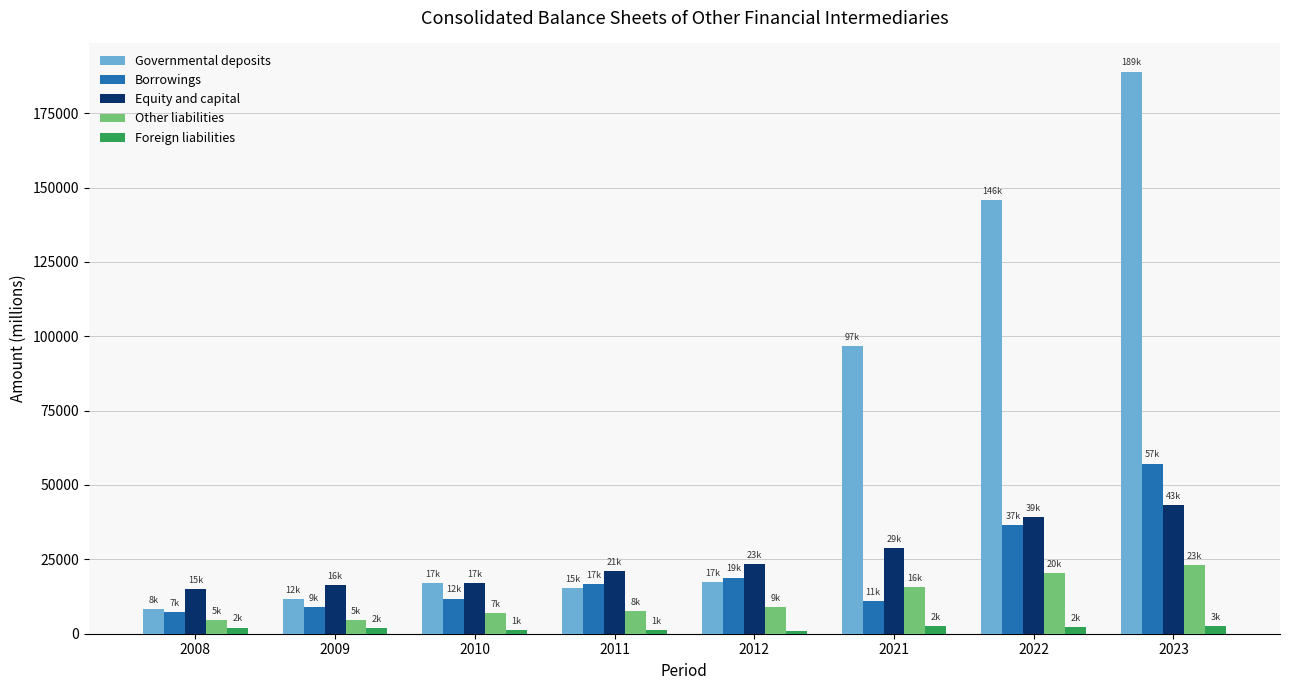

At which category is the sum across all series the highest?

2023